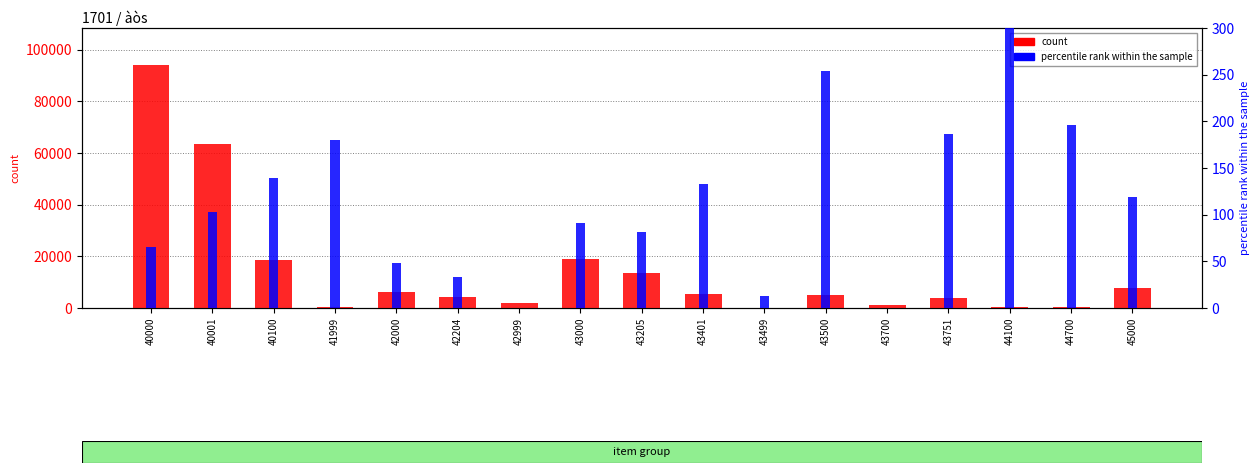

Reading right to left, list all the values displayed in this chart.

count: 7831.0	216.0	330.0	3780.0	1352.0	5132.0	100.0	5245.0	13525.0	18770.0	1885.0	4328.0	6213.0	568.0	18400.0	63325.0	94217.0
percentile rank within the sample: 119.1	196.4	916.7	186.7	0.0	253.4	12.5	133.1	81.6	90.9	0.0	33.4	47.9	180.3	138.9	102.5	65.4